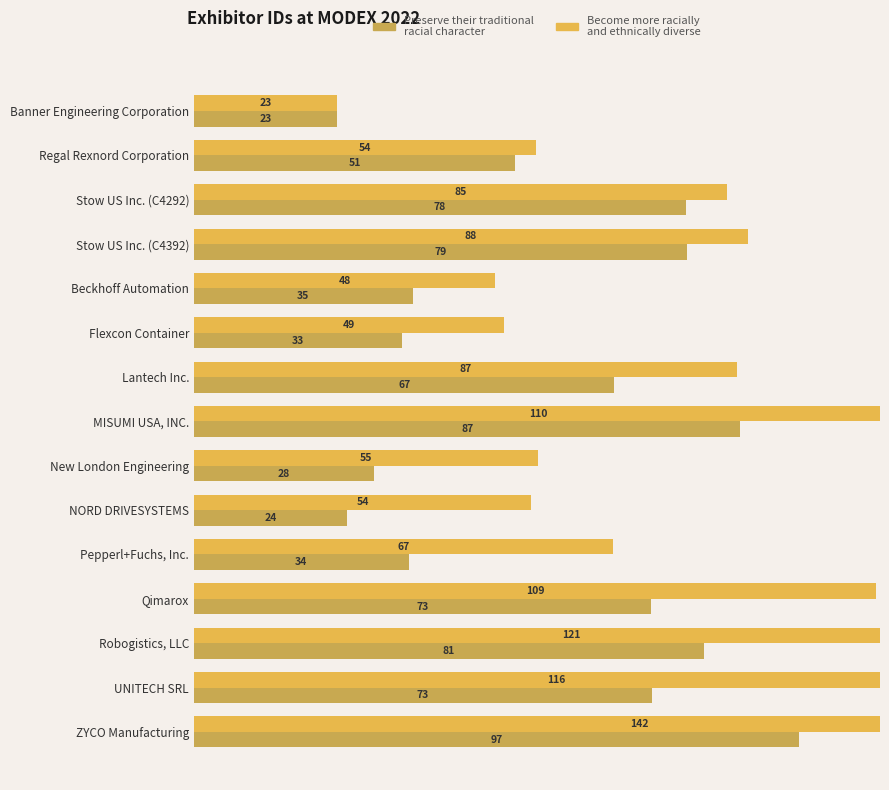

The value of Become more racially
and ethnically diverse at 11 is 109.4. True or false?

True